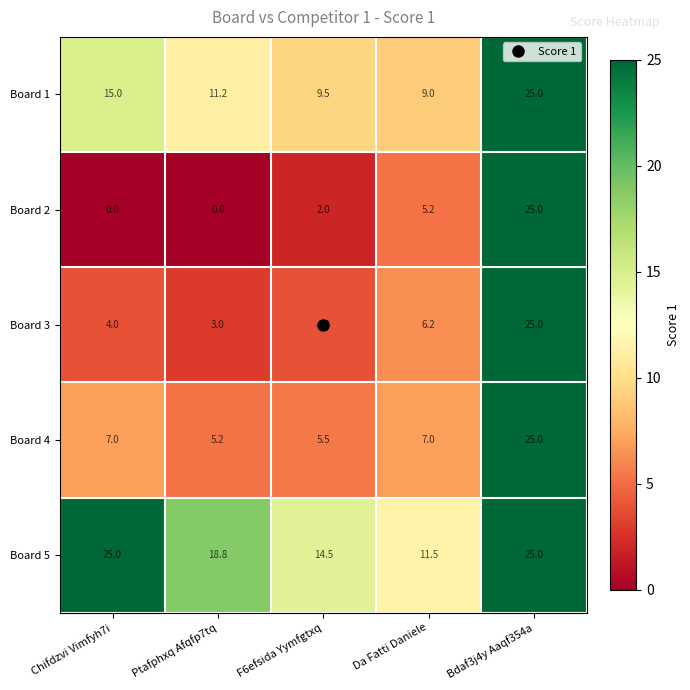

What is the difference between the Board 1 values at F6efsida Yymfgtxq and Chifdzvi Vimfyh7i?

5.5